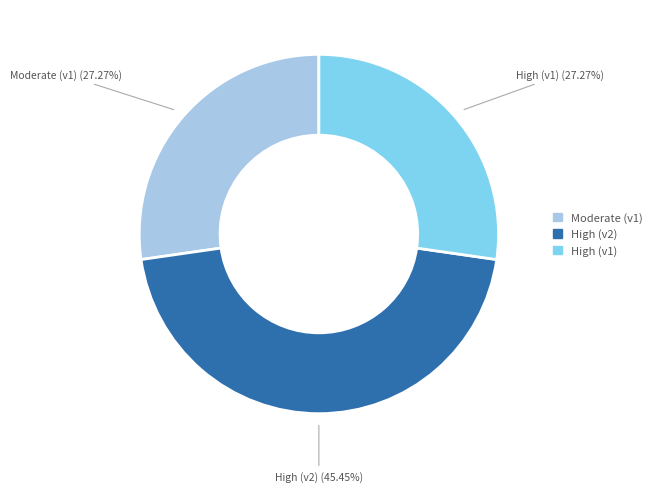

Does any single category account for the majority?

No